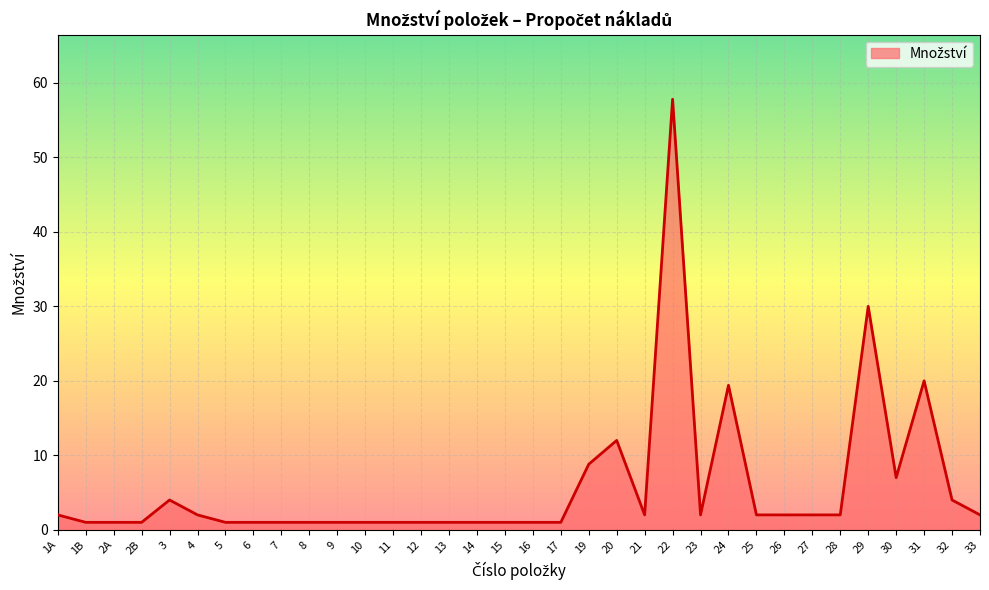

What position from the left is 9?

11